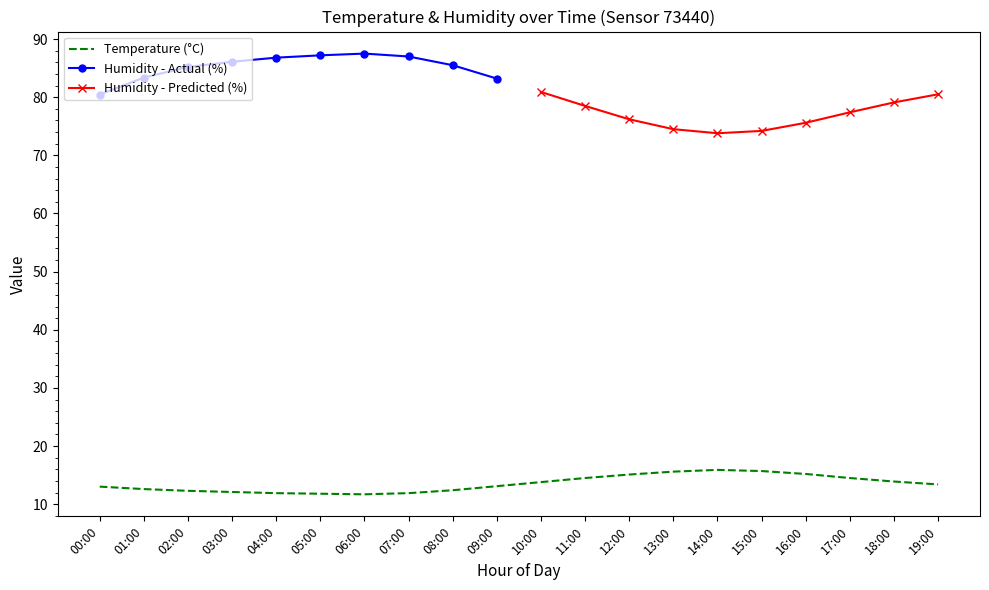

What is the label of the 11th point from the left?

10:00